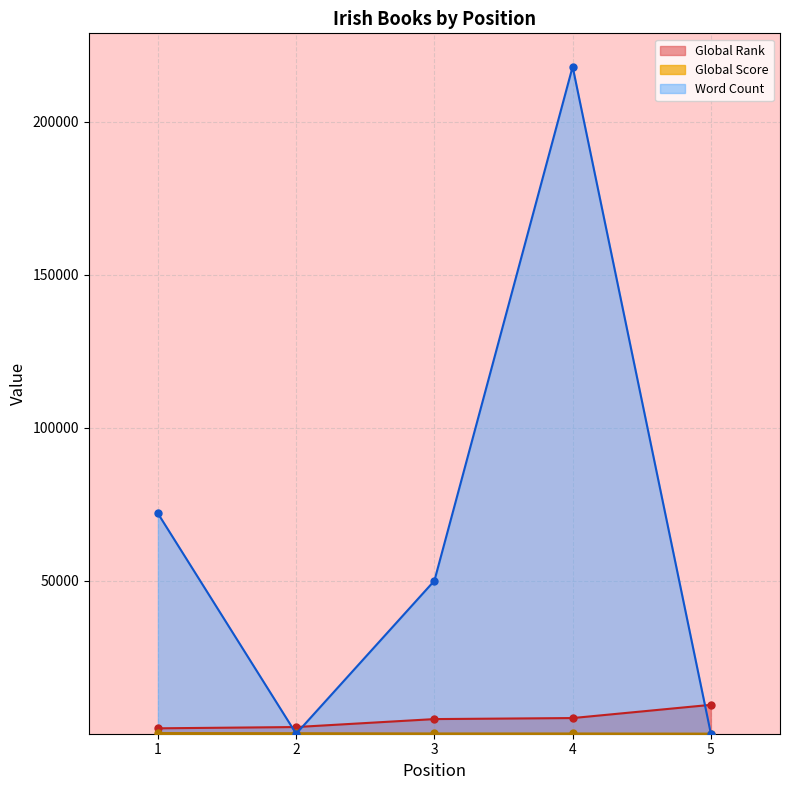

Where do Word Count and Global Rank first cross each other?

1 and 2